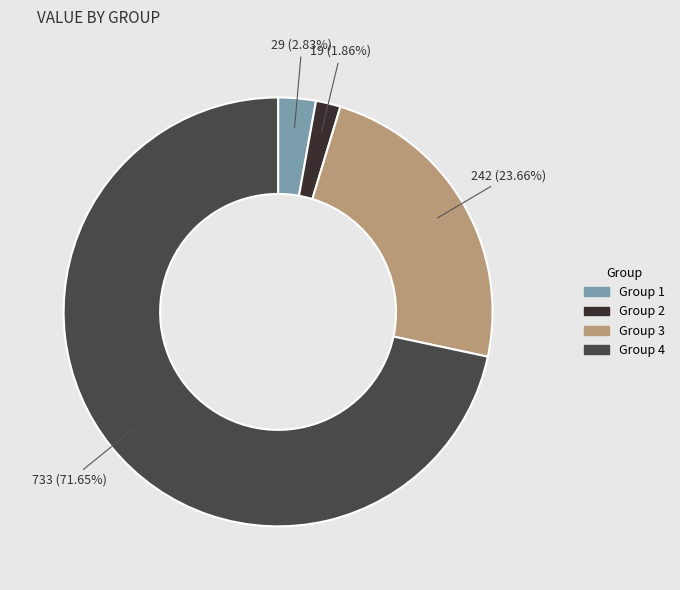

Do Group 3 and Group 2 together represent more than half of the pie?

No